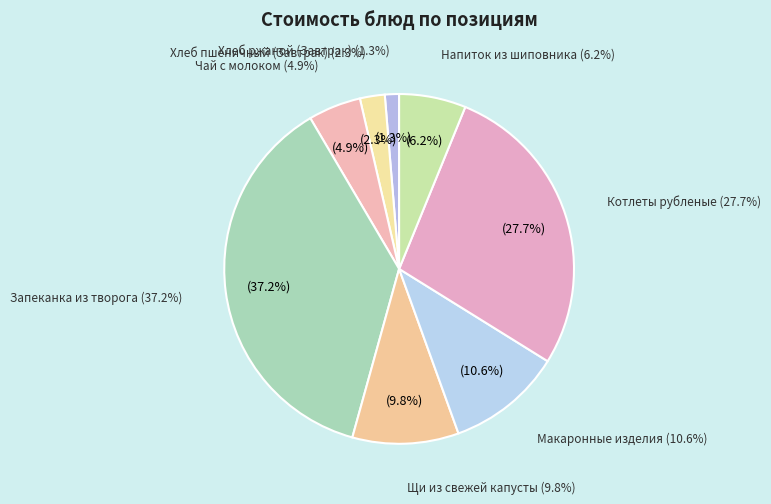

Which category has the biggest portion of the pie?

Запеканка из творога